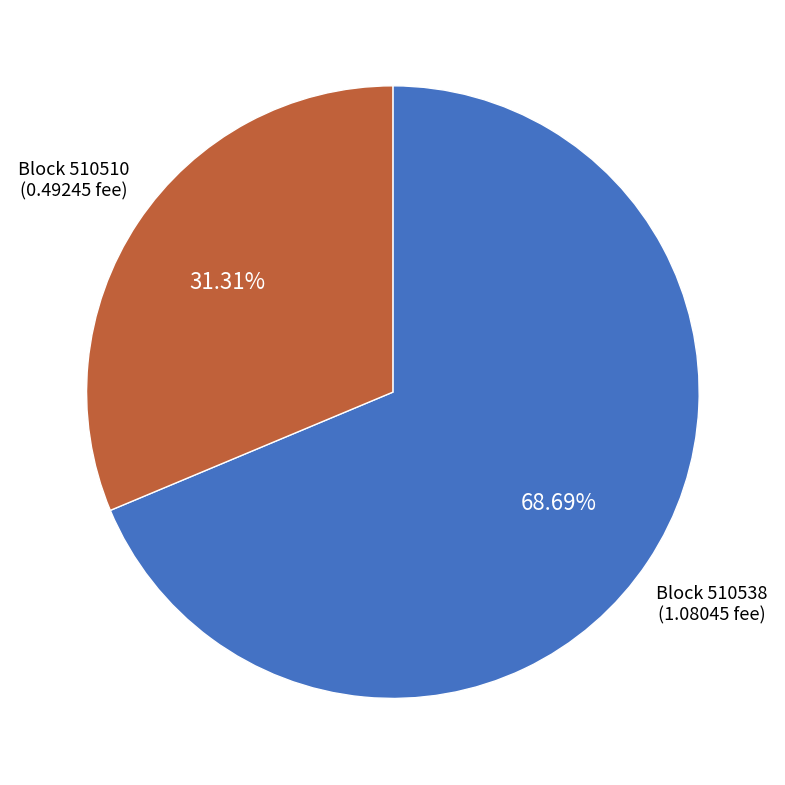

Which slice represents more than half of the pie?

Block 510538